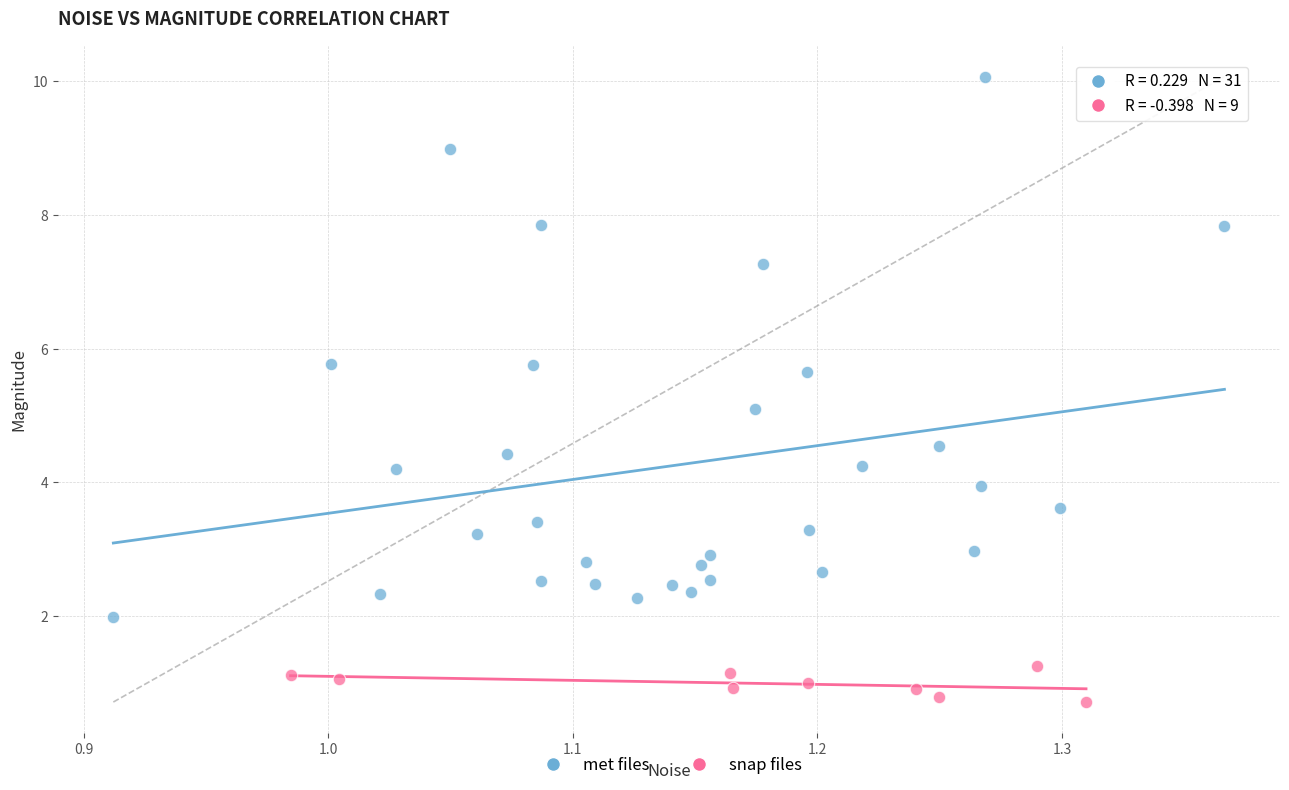

Which series contains the highest Y value?

met files